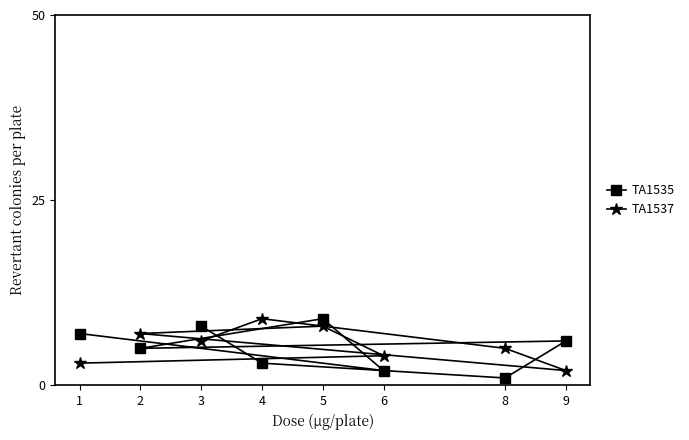

How many lines are shown in the chart?

2